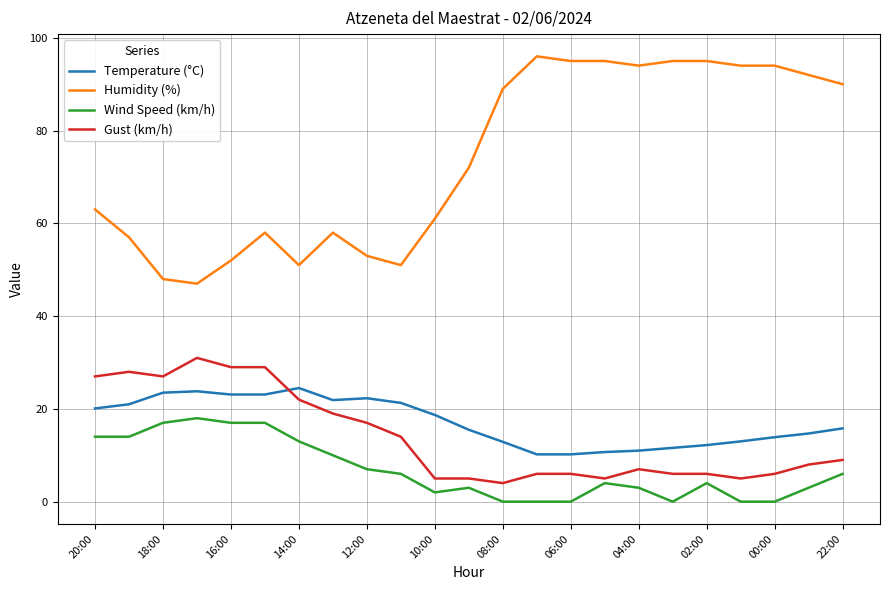

True or false: Gust (km/h) and Humidity (%) cross at least once.

False